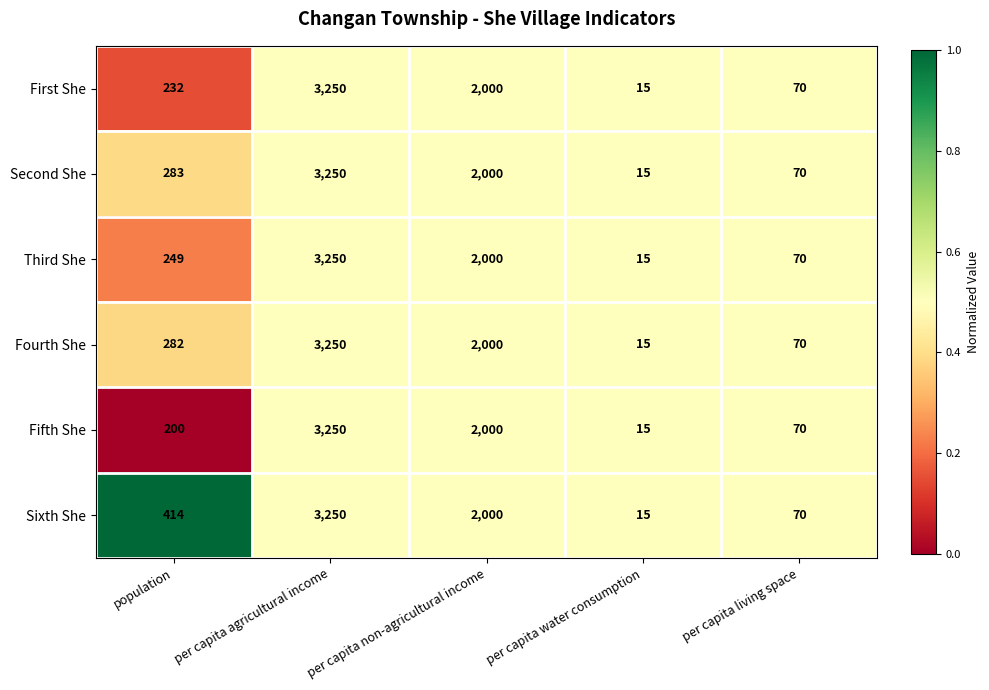

What is the total value across all series at per capita non-agricultural income?

12000